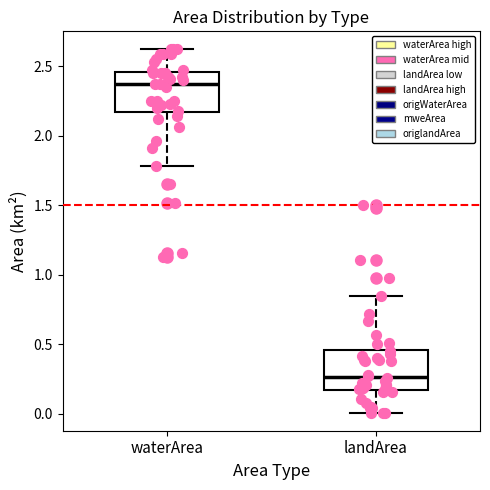

Reading left to right, read every box against the y-axis: the position of its median line, the range the box covers, and the ends of its whiskers. The values are not printed on the chart, so give them approximately, as read against the axis.

waterArea: median 2.35, box 2.15 to 2.45, whiskers 1.80 to 2.60
landArea: median 0.25, box 0.20 to 0.45, whiskers 0.00 to 0.85